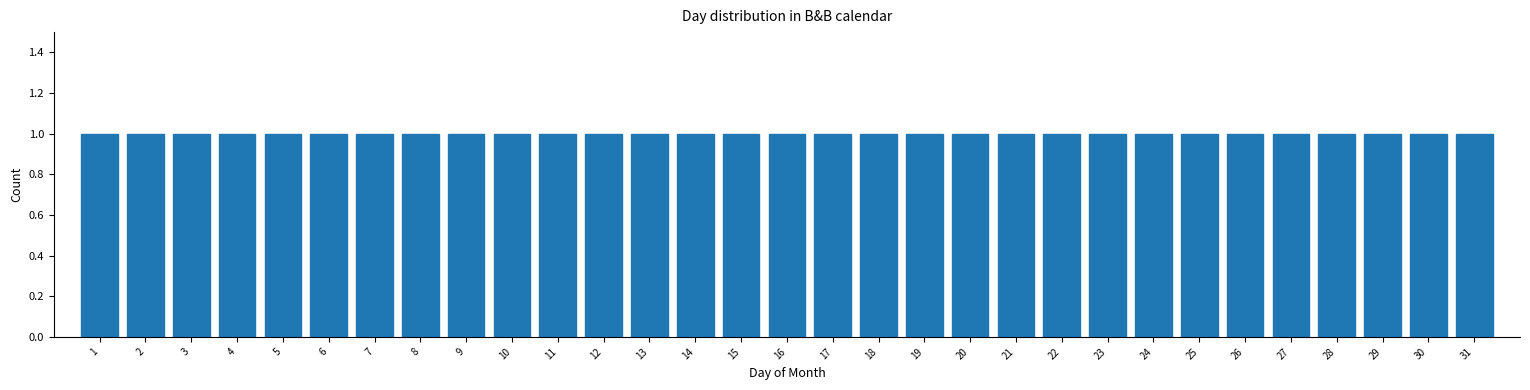

Reading left to right, transcribe this chart: for each bar, give the range it covers on the x-axis and its height. The values are not printed on the chart, so give them approximately, as read against the axis.

0.5 to 1.5: 1
1.5 to 2.5: 1
2.5 to 3.5: 1
3.5 to 4.5: 1
4.5 to 5.5: 1
5.5 to 6.5: 1
6.5 to 7.5: 1
7.5 to 8.5: 1
8.5 to 9.5: 1
9.5 to 10.5: 1
10.5 to 11.5: 1
11.5 to 12.5: 1
12.5 to 13.5: 1
13.5 to 14.5: 1
14.5 to 15.5: 1
15.5 to 16.5: 1
16.5 to 17.5: 1
17.5 to 18.5: 1
18.5 to 19.5: 1
19.5 to 20.5: 1
20.5 to 21.5: 1
21.5 to 22.5: 1
22.5 to 23.5: 1
23.5 to 24.5: 1
24.5 to 25.5: 1
25.5 to 26.5: 1
26.5 to 27.5: 1
27.5 to 28.5: 1
28.5 to 29.5: 1
29.5 to 30.5: 1
30.5 to 31.5: 1